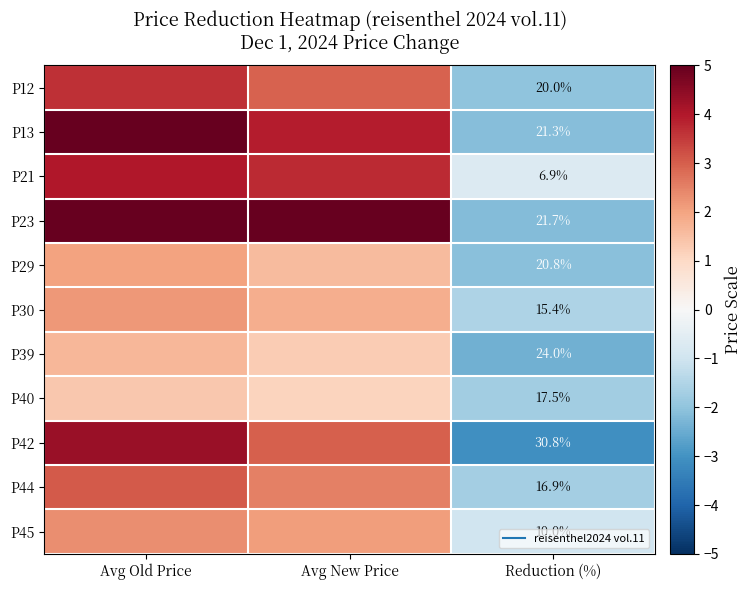

What is the total value across all series at Reduction (%)?

-20.5